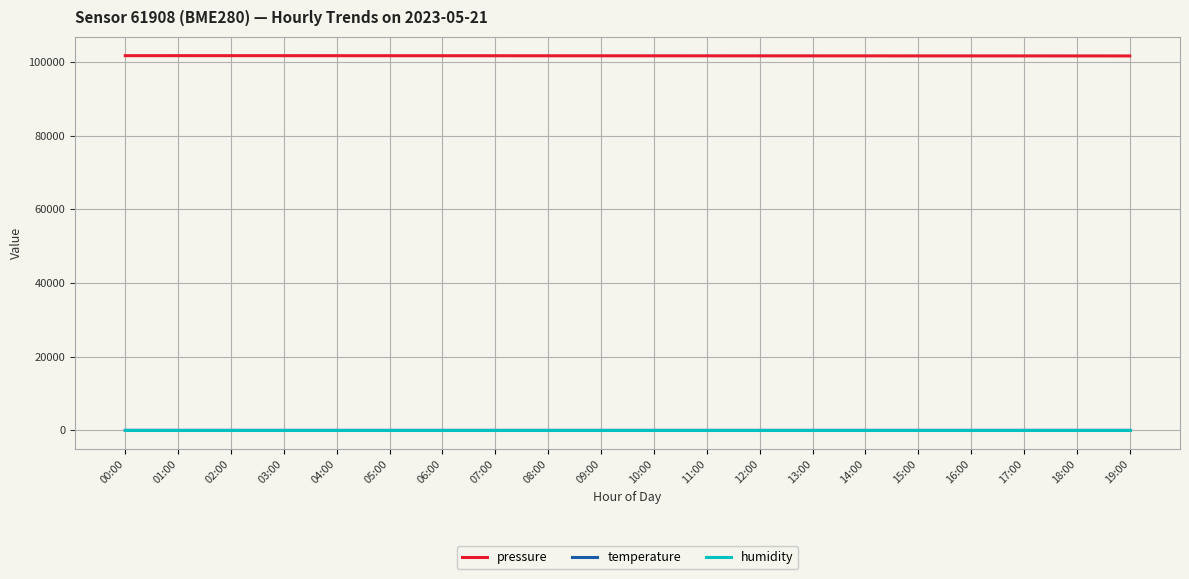

What is the difference between the pressure values at 02:00 and 12:00?

45.0